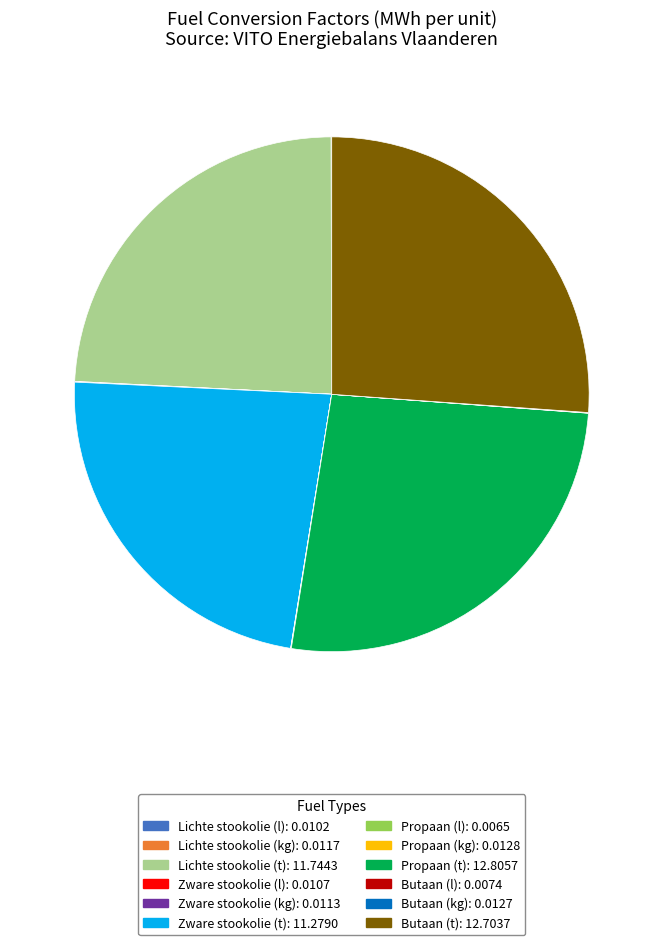

Does any single category account for the majority?

No